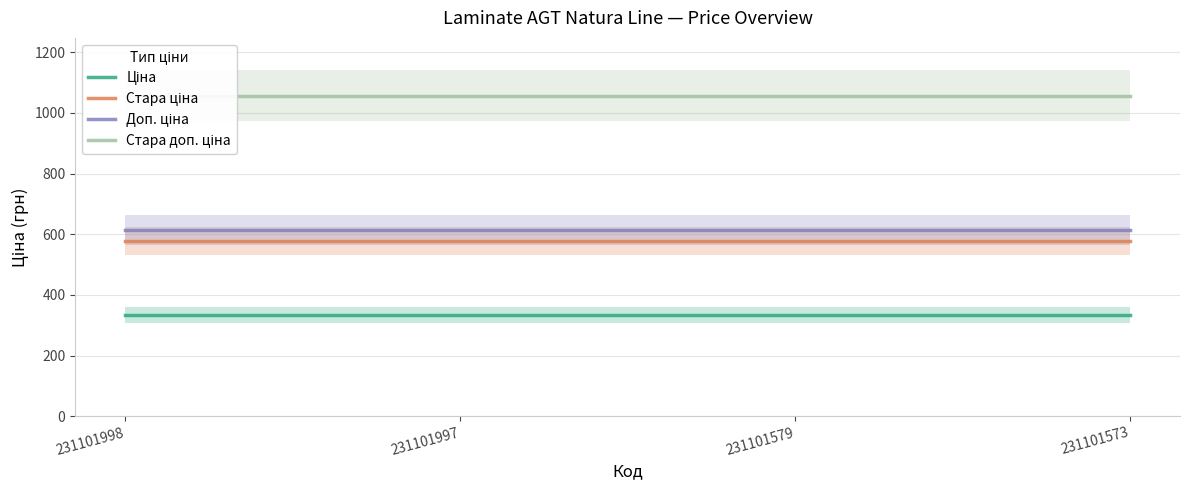

Reading left to right, extract all data points from this chart.

Ціна: 334.4	334.4	334.4	334.4
Стара ціна: 576.6	576.6	576.6	576.6
Доп. ціна: 613.0	613.0	613.0	613.0
Стара доп. ціна: 1057.2	1057.2	1057.2	1057.2